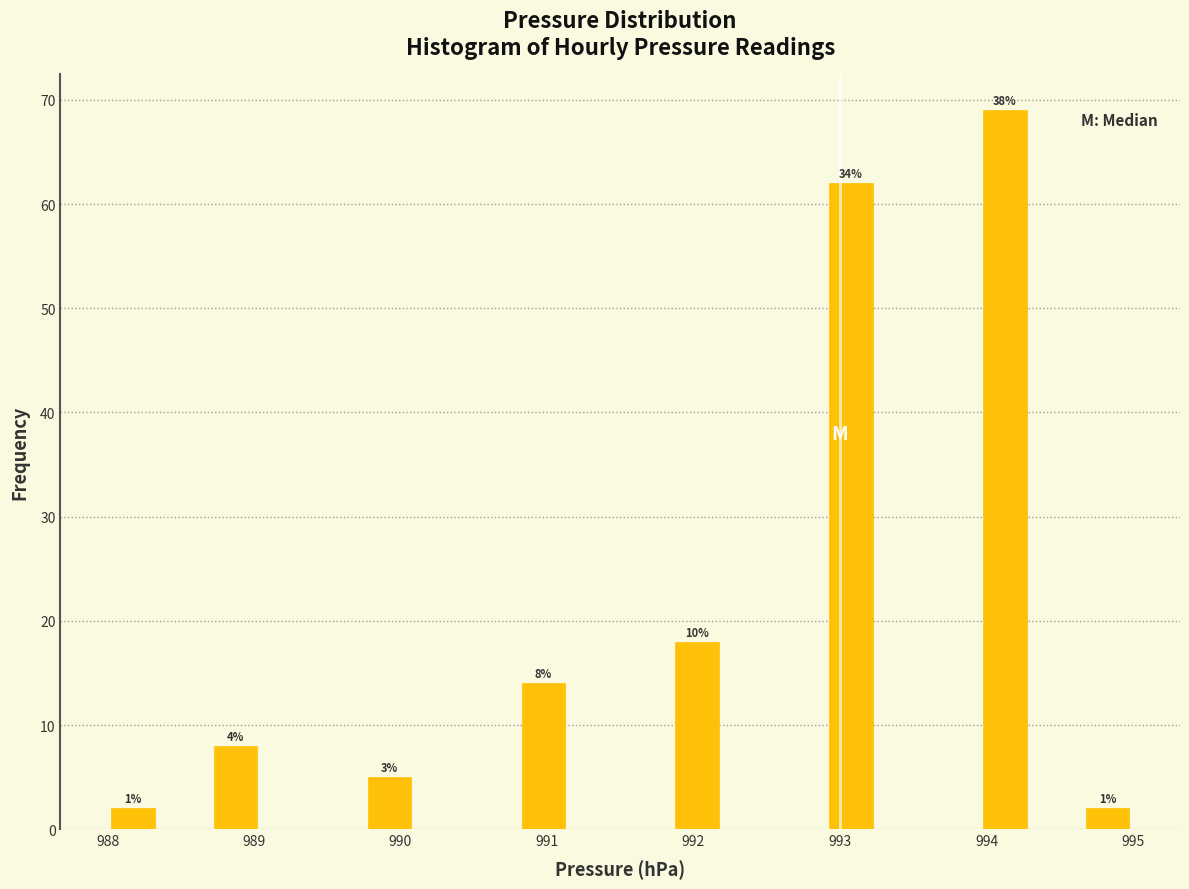

Around what value on the x-axis is the tallest bar? Give the approximate position of its centre, as read against the axis.

994.1